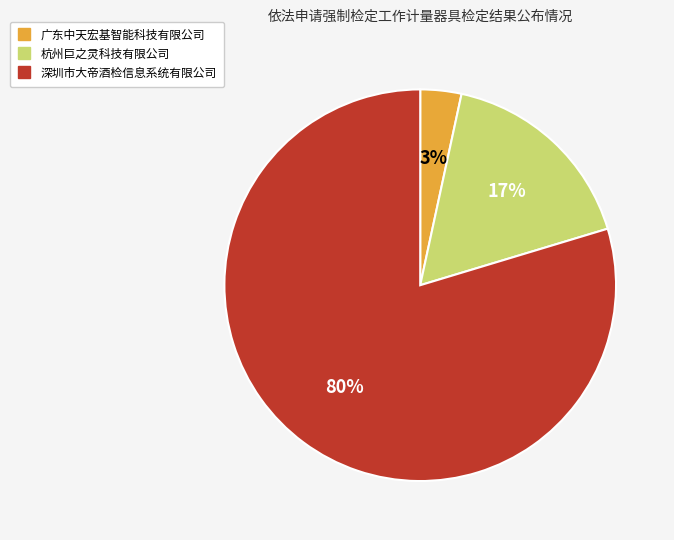

To the nearest percent, what percentage of the pie is 深圳市大帝酒检信息系统有限公司?

80%